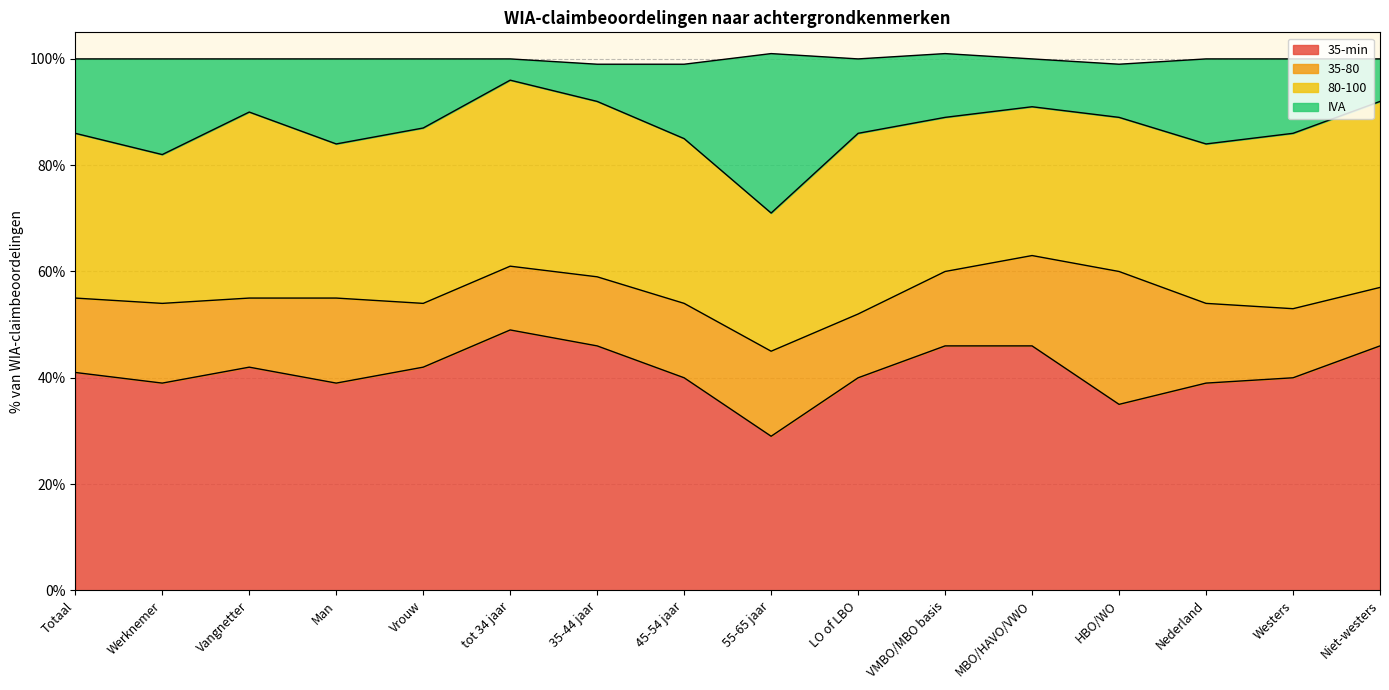

True or false: 35-min and IVA intersect in this chart.

False